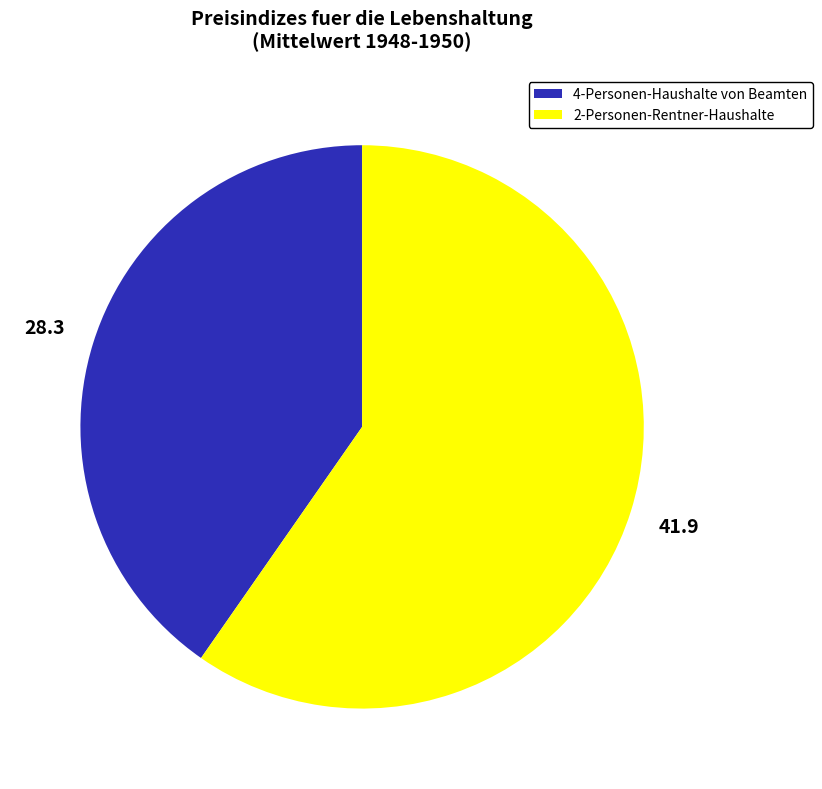

The 2-Personen-Rentner-Haushalte slice represents 51% of the pie. True or false?

False